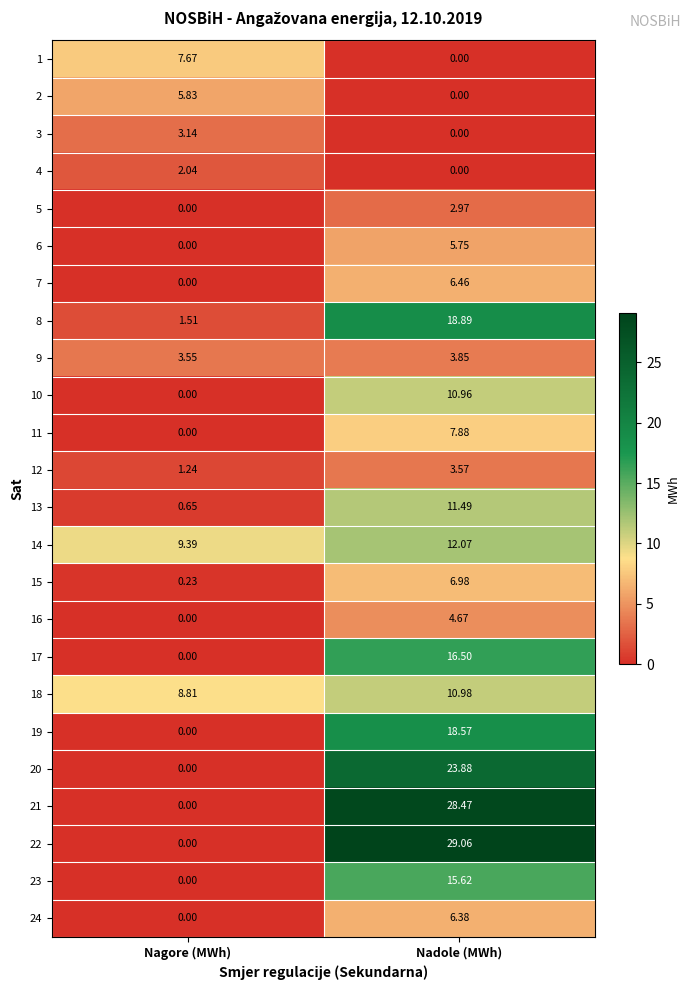

At which category is the sum across all series the highest?

Nadole (MWh)